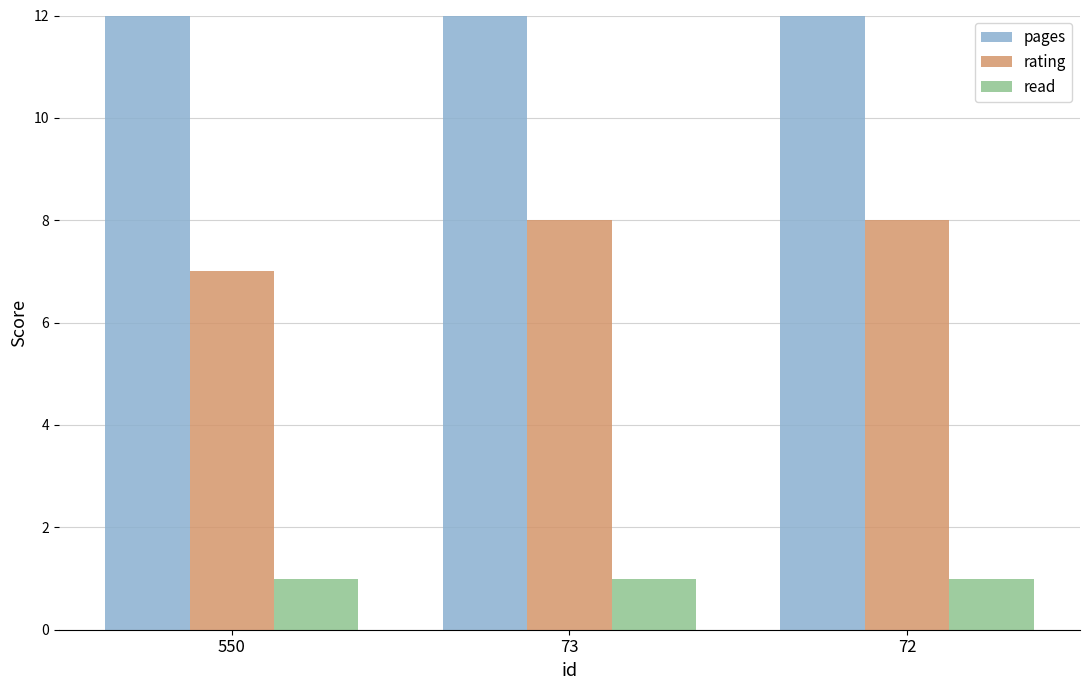

What value does the read series have at 73?

1